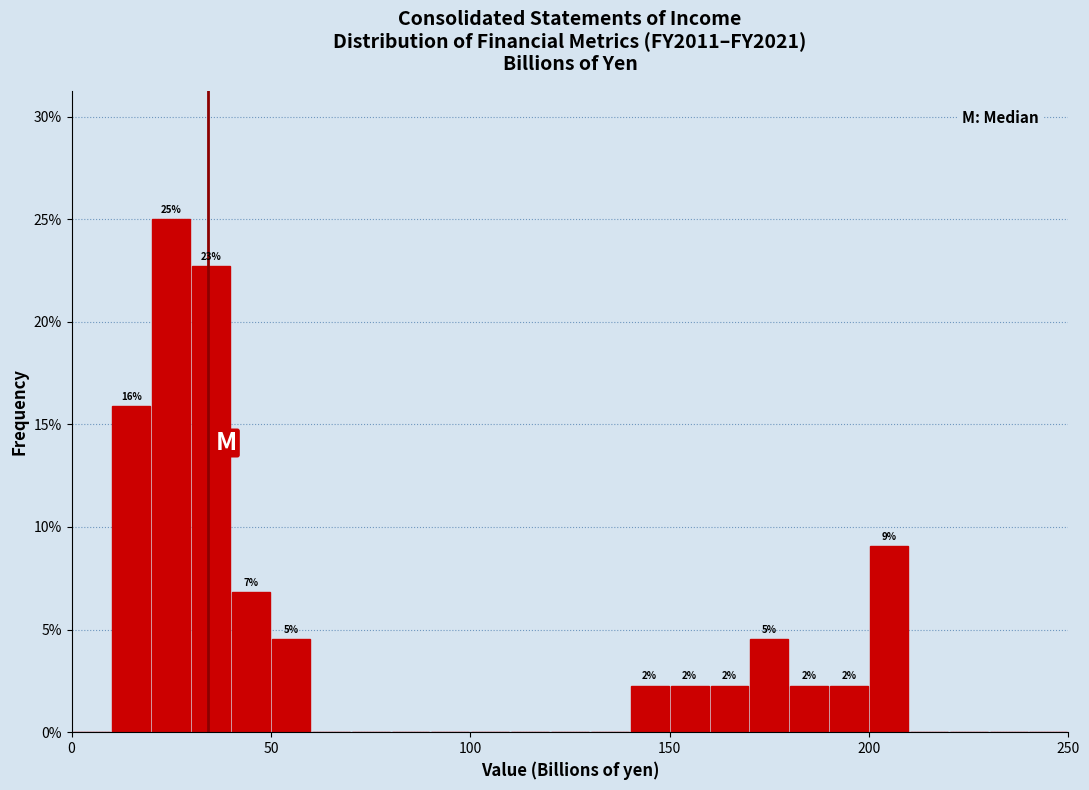

Read against the x-axis, roughly where is the centre of the tallest bar?

25